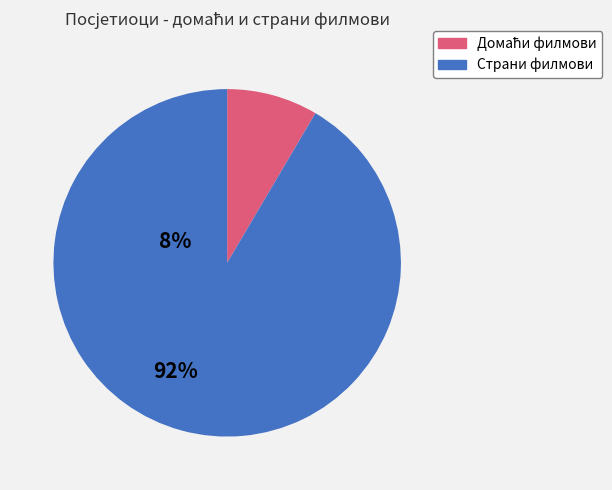

Does any single category account for the majority?

Yes